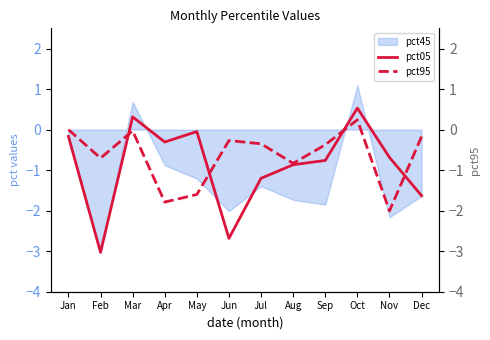

True or false: pct05 and pct95 intersect in this chart.

True